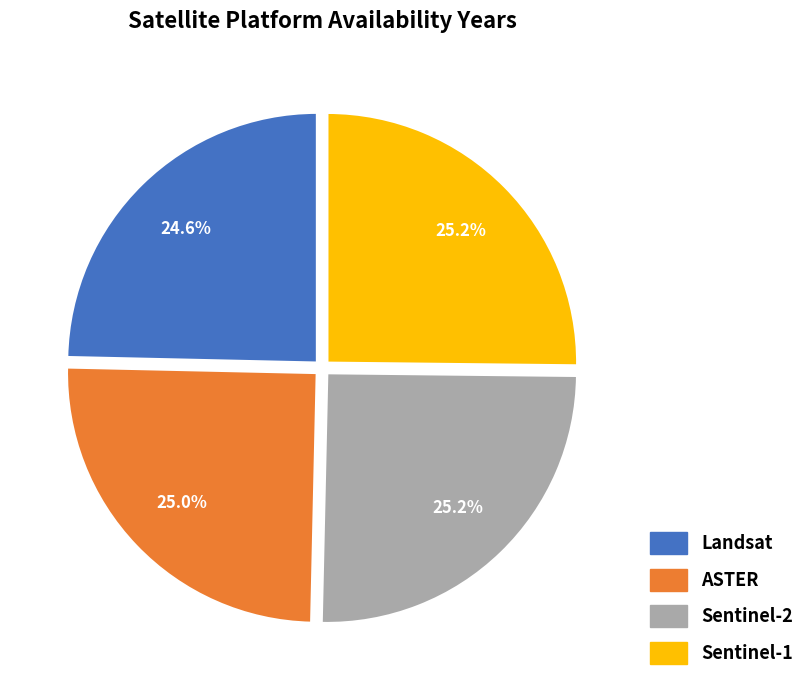

To the nearest percent, what is the difference between the largest and smallest slice percentages?

1%